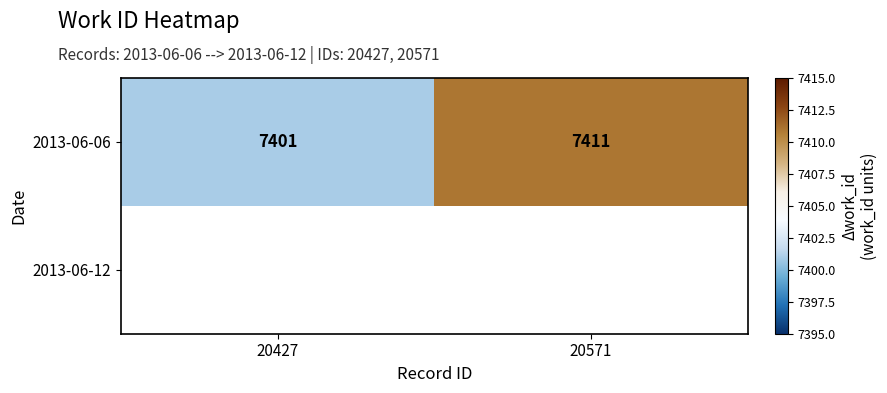

At which category does the chart reach its peak across all series?

20571